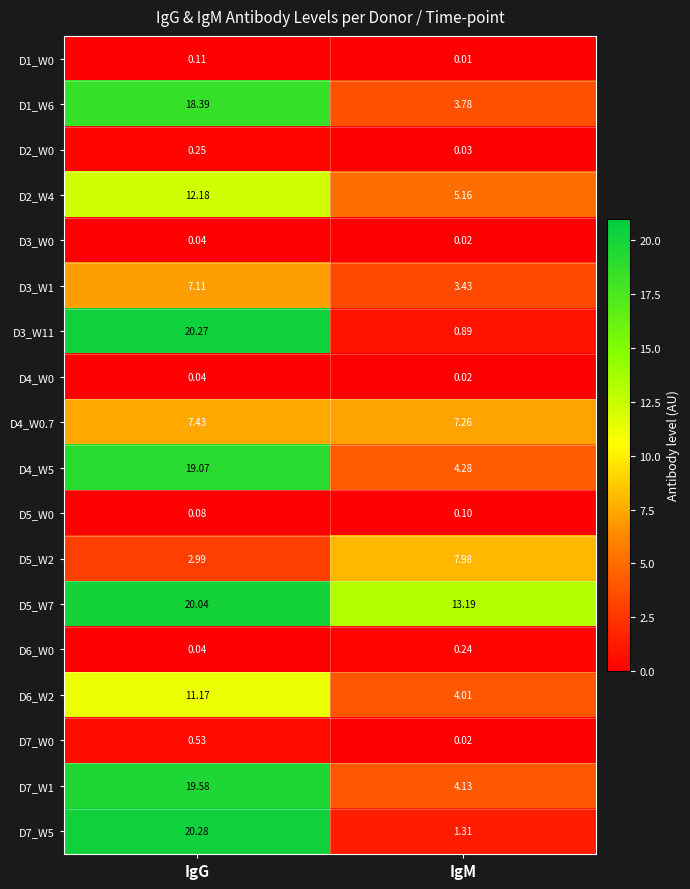

List the labels in order of D7_W0 value, largest first.

IgG, IgM